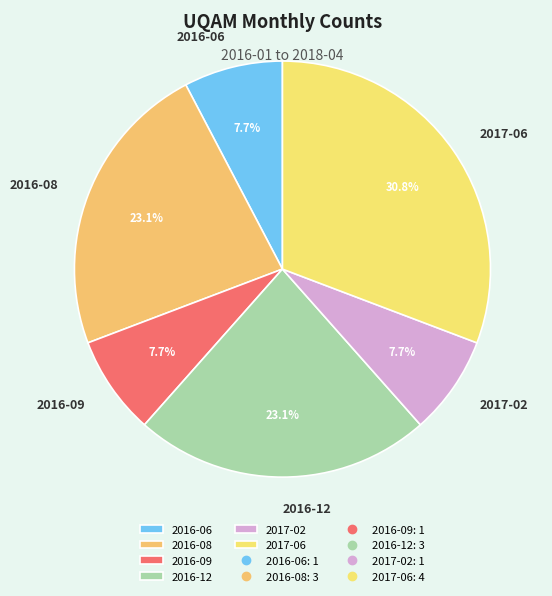

Combined, what portion of the pie is 2017-02 and 2016-09?

15.4%